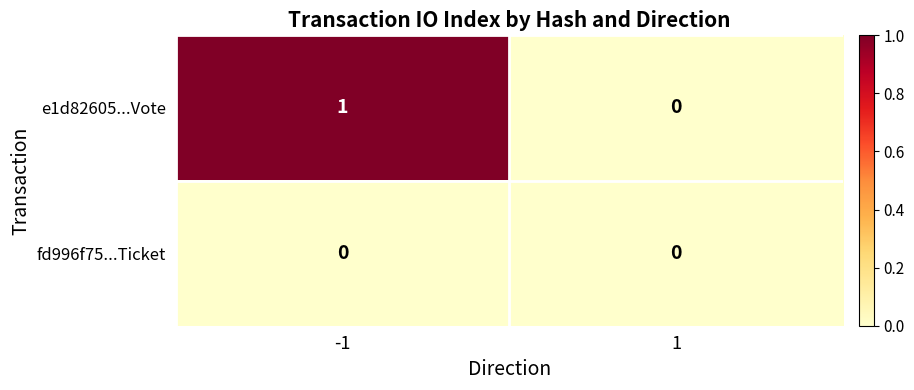

Is it true that e1d82605...Vote equals 0 at -1?

False